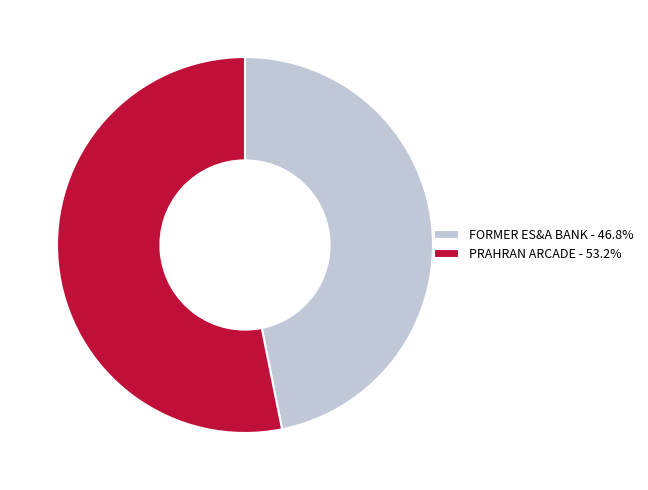

Does any single category account for the majority?

Yes